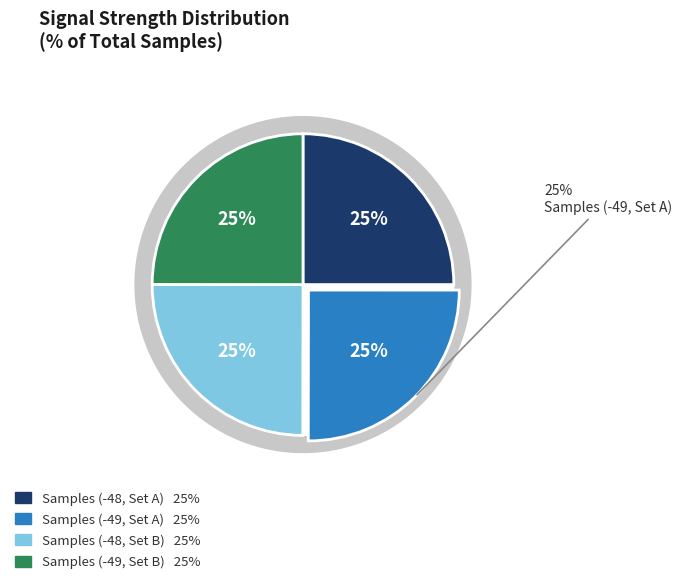

Does -48 account for over 50% of the chart?

No